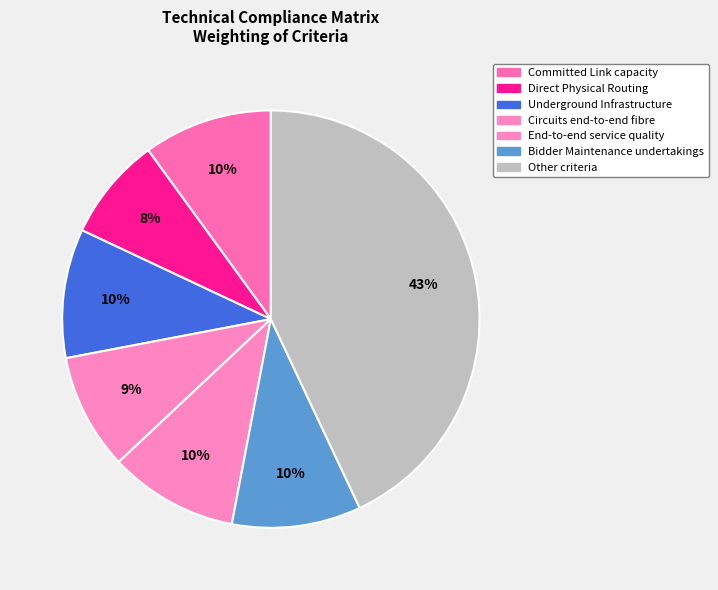

How many segments does this pie chart have?

7